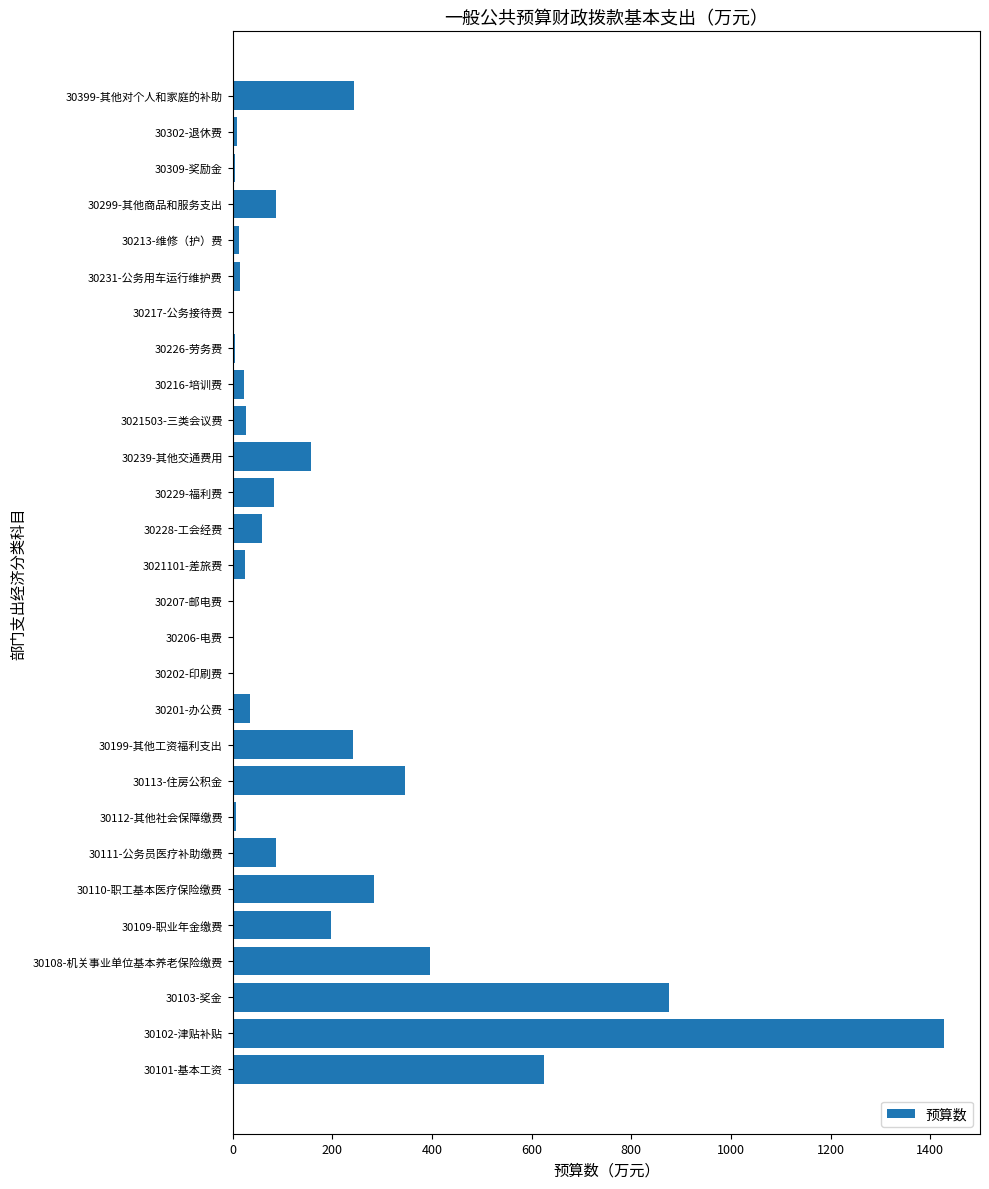

Read the value at 30111-公务员医疗补助缴费.

87.2